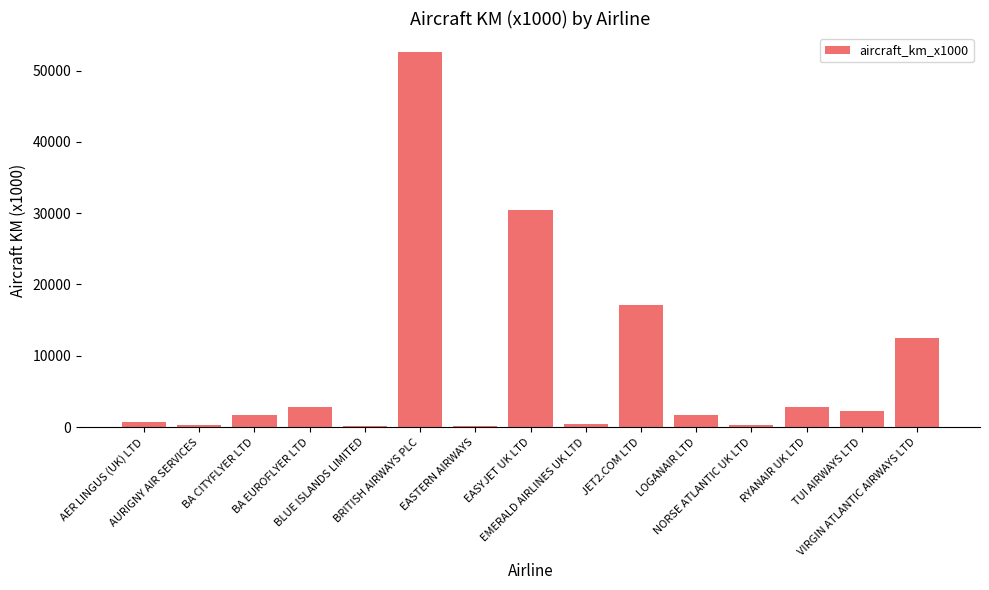

What is the sum of all values?

125889